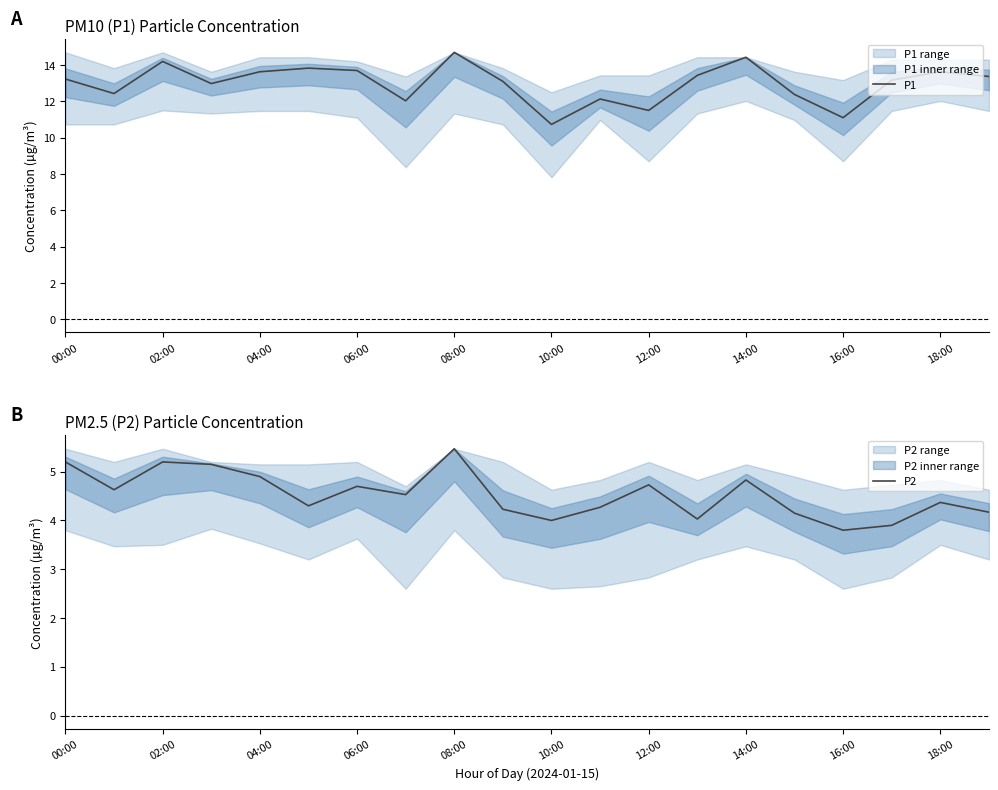

Is it true that P2 equals 8.6 at 08:00?

False